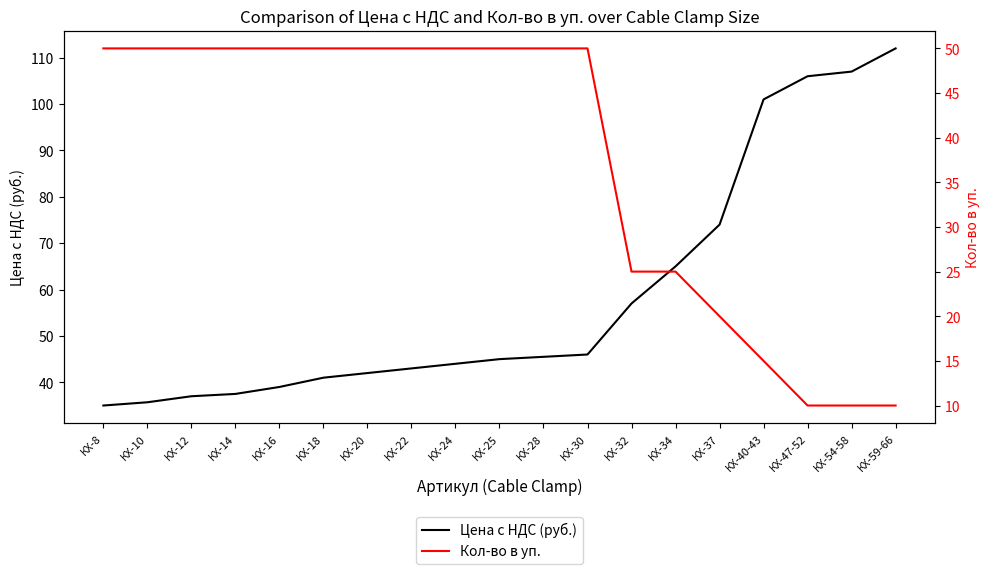

Is it true that Цена с НДС (руб.) equals 101.0 at КХ-40-43?

True